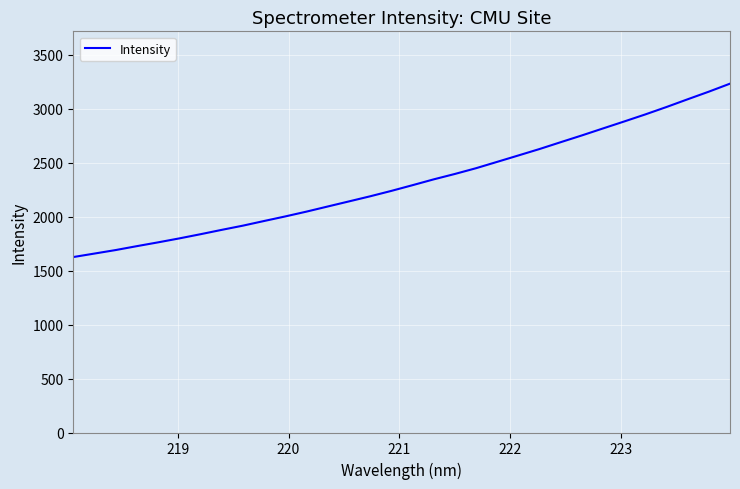

What is the minimum value shown in the chart?

1625.2